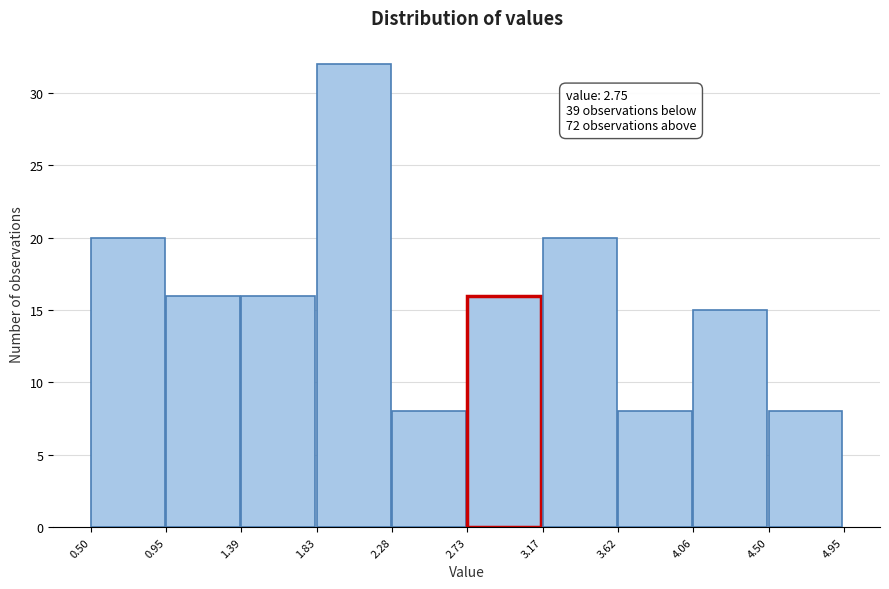

Over which range of the x-axis is the bar tallest?

1.83 to 2.28